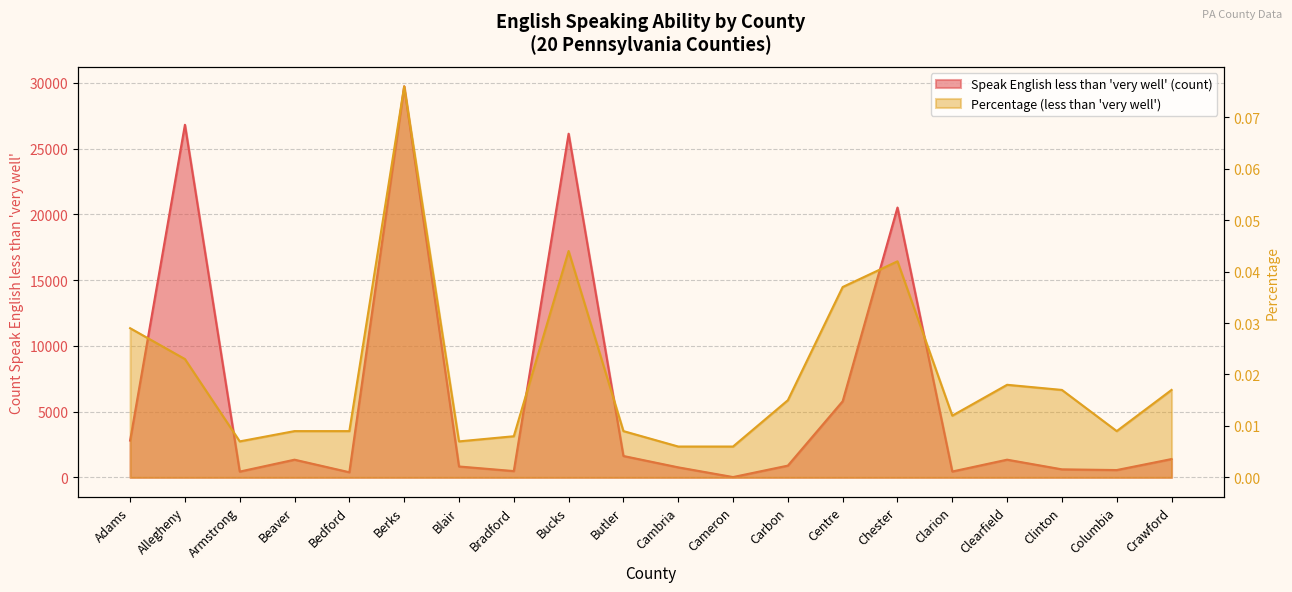

What is the difference between the second highest and minimum values in the Speak English less than very well series?

26790.0